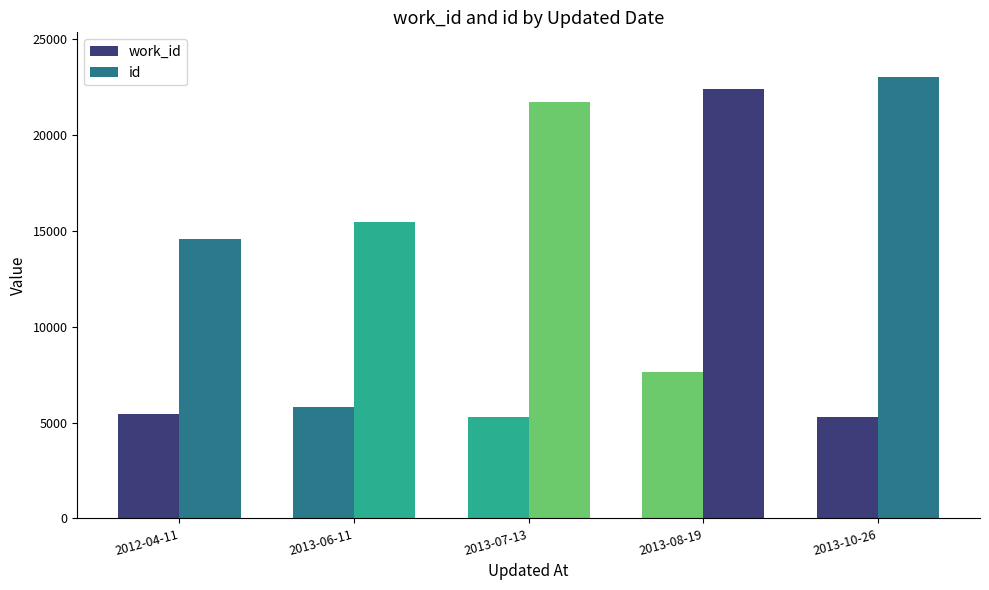

What is the value of the work_id bar at the 1st from the left?

5443